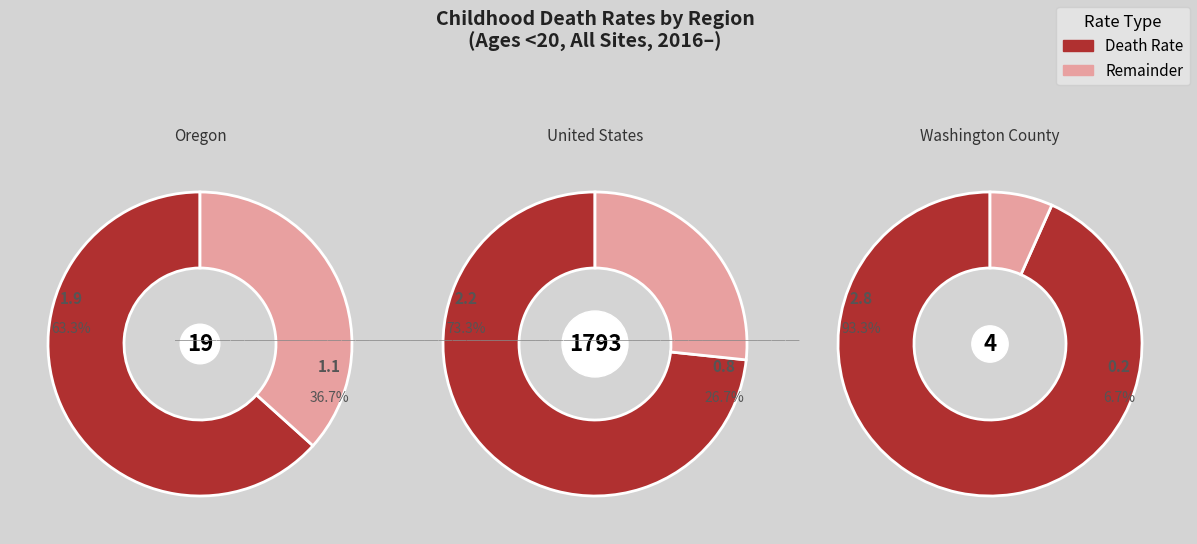

Which category has the biggest portion of the pie?

Washington County